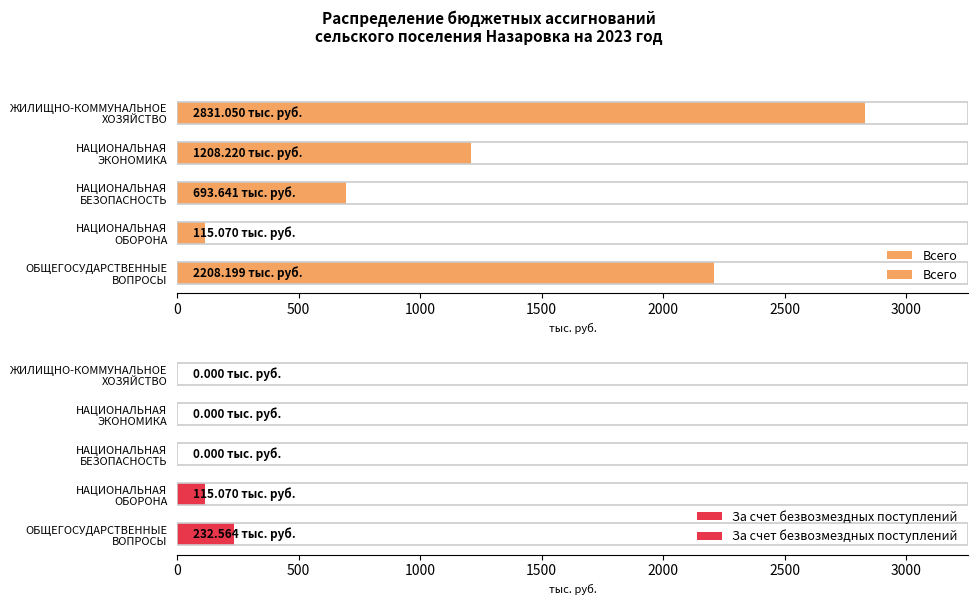

What is the value of the Всего bar at the 4th from the left?

1208.2